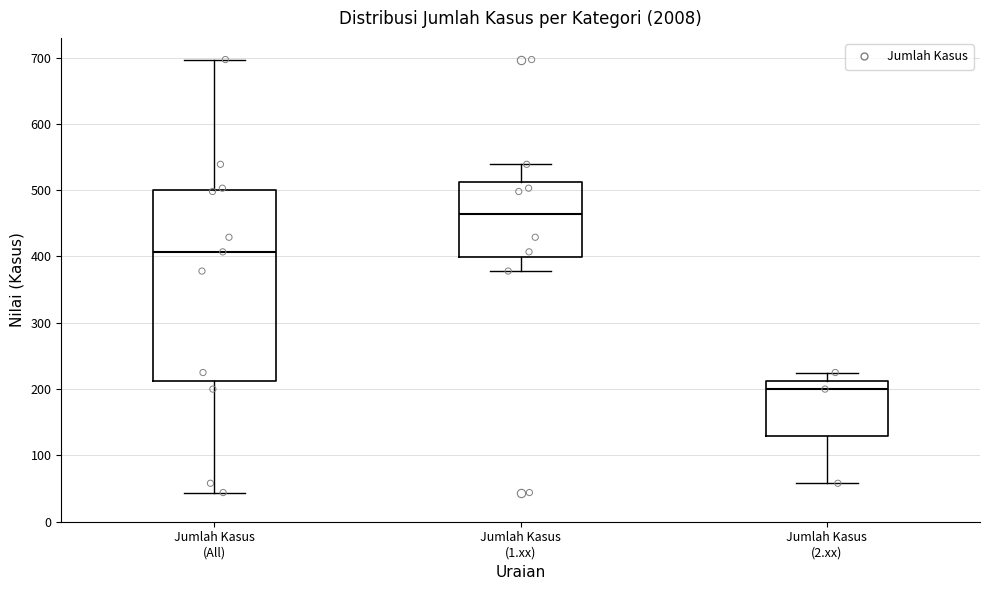

Where is the upper edge of the box for Jumlah Kasus (1.xx) on the y-axis? The values are not printed on the chart, so give them approximately, as read against the axis.

510